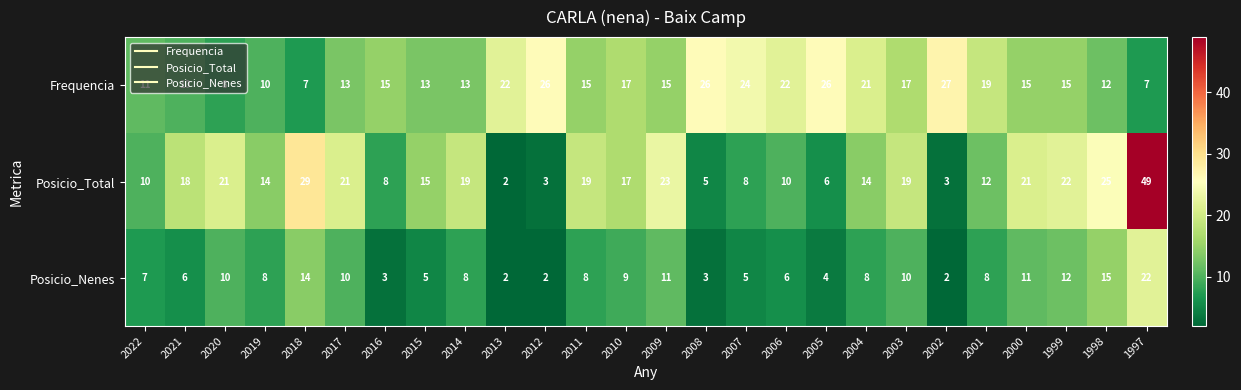

What is the sum of the Posicio_Nenes values at 2007 and 2016?

8